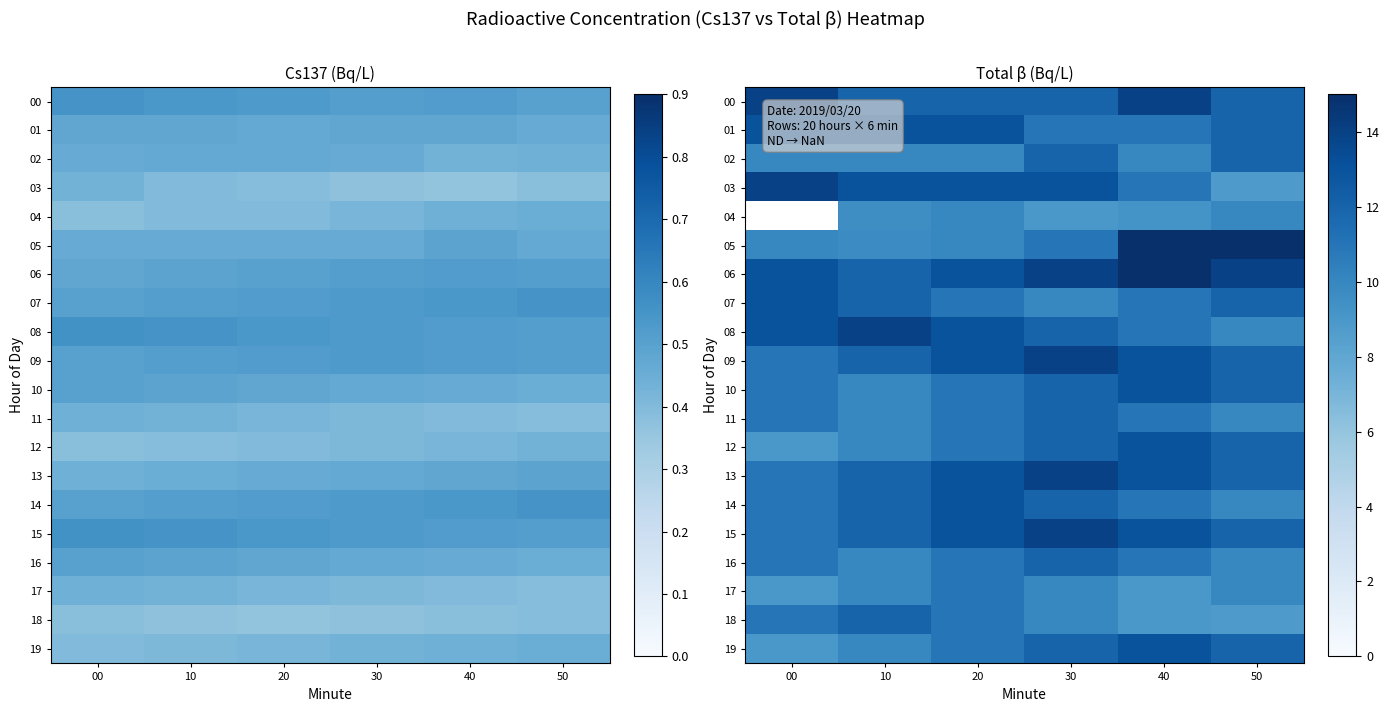

True or false: 14 has a value of 10.0 at 50.

True